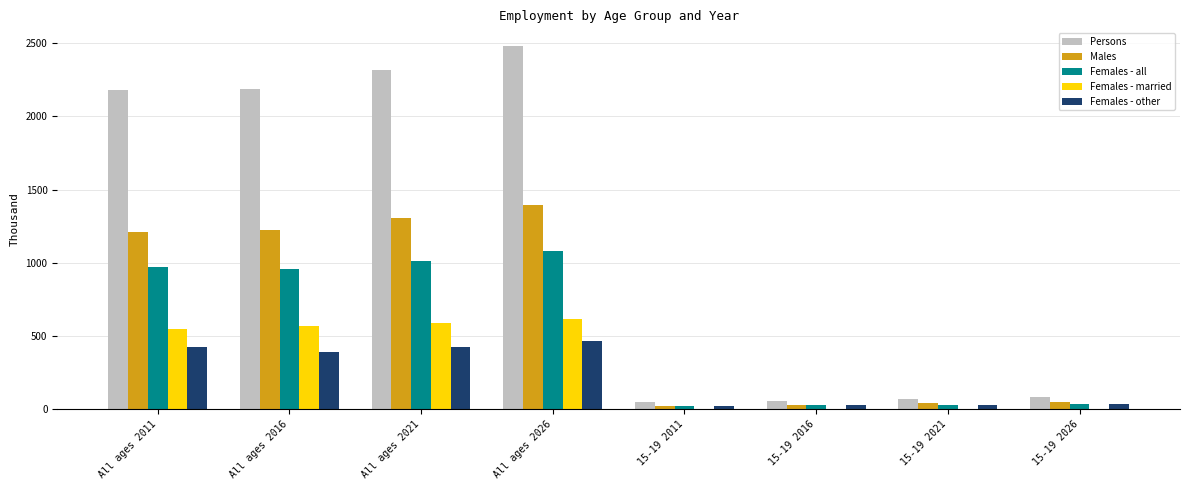

Is it true that Males equals 1225.8 at All ages 2016?

True